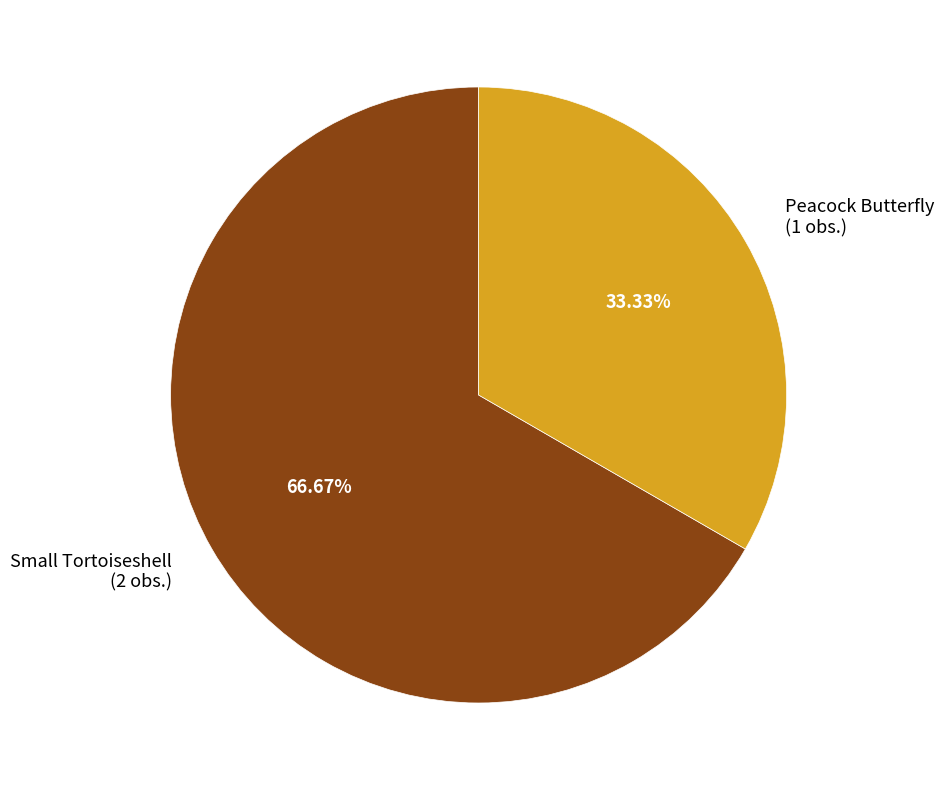

Is it true that Small Tortoiseshell is 67% of the pie?

True